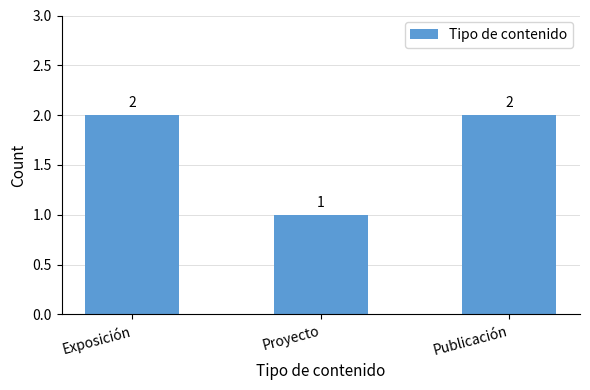

What is the value of the 1st bar from the left?

2